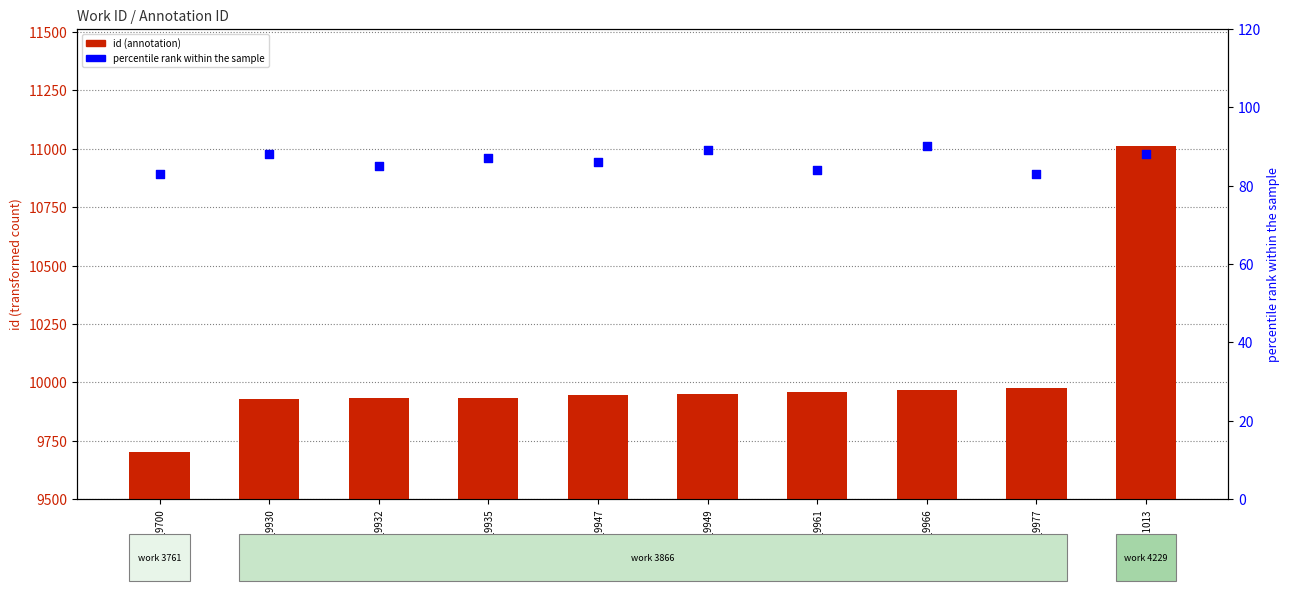

At which category is the sum across all series the highest?

id_11013